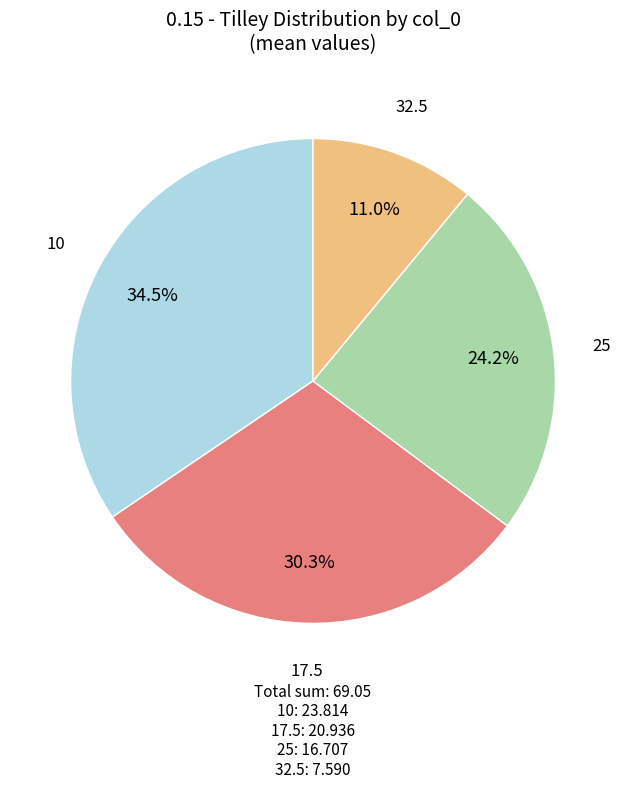

Is there a majority slice in this chart?

No